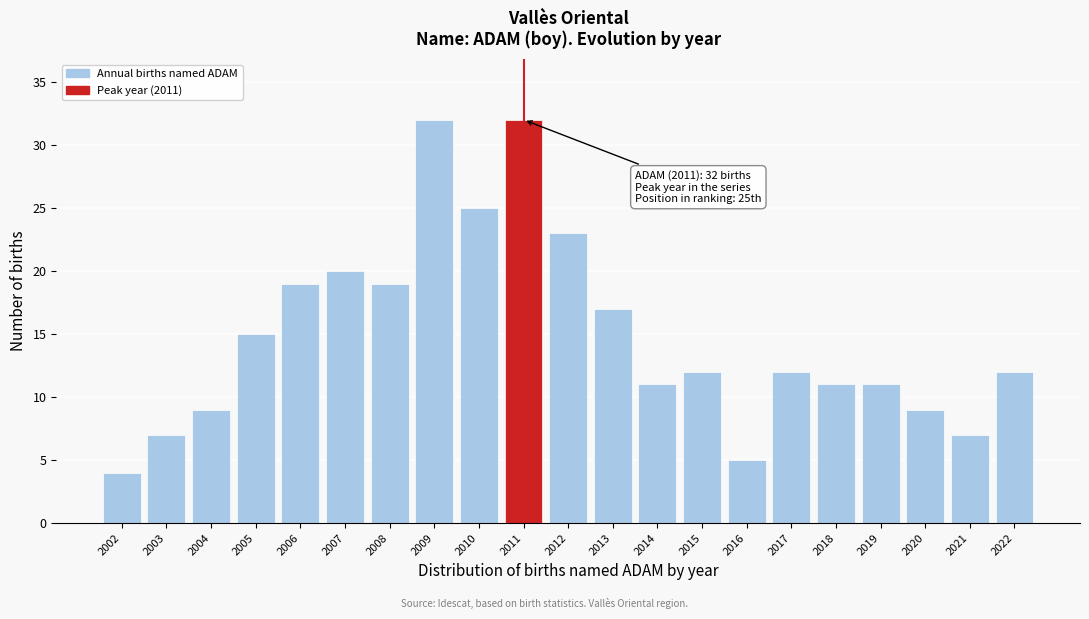

Reading right to left, what are all the values shown in this chart?

2022=12	2021=7	2020=9	2019=11	2018=11	2017=12	2016=5	2015=12	2014=11	2013=17	2012=23	2011=32	2010=25	2009=32	2008=19	2007=20	2006=19	2005=15	2004=9	2003=7	2002=4